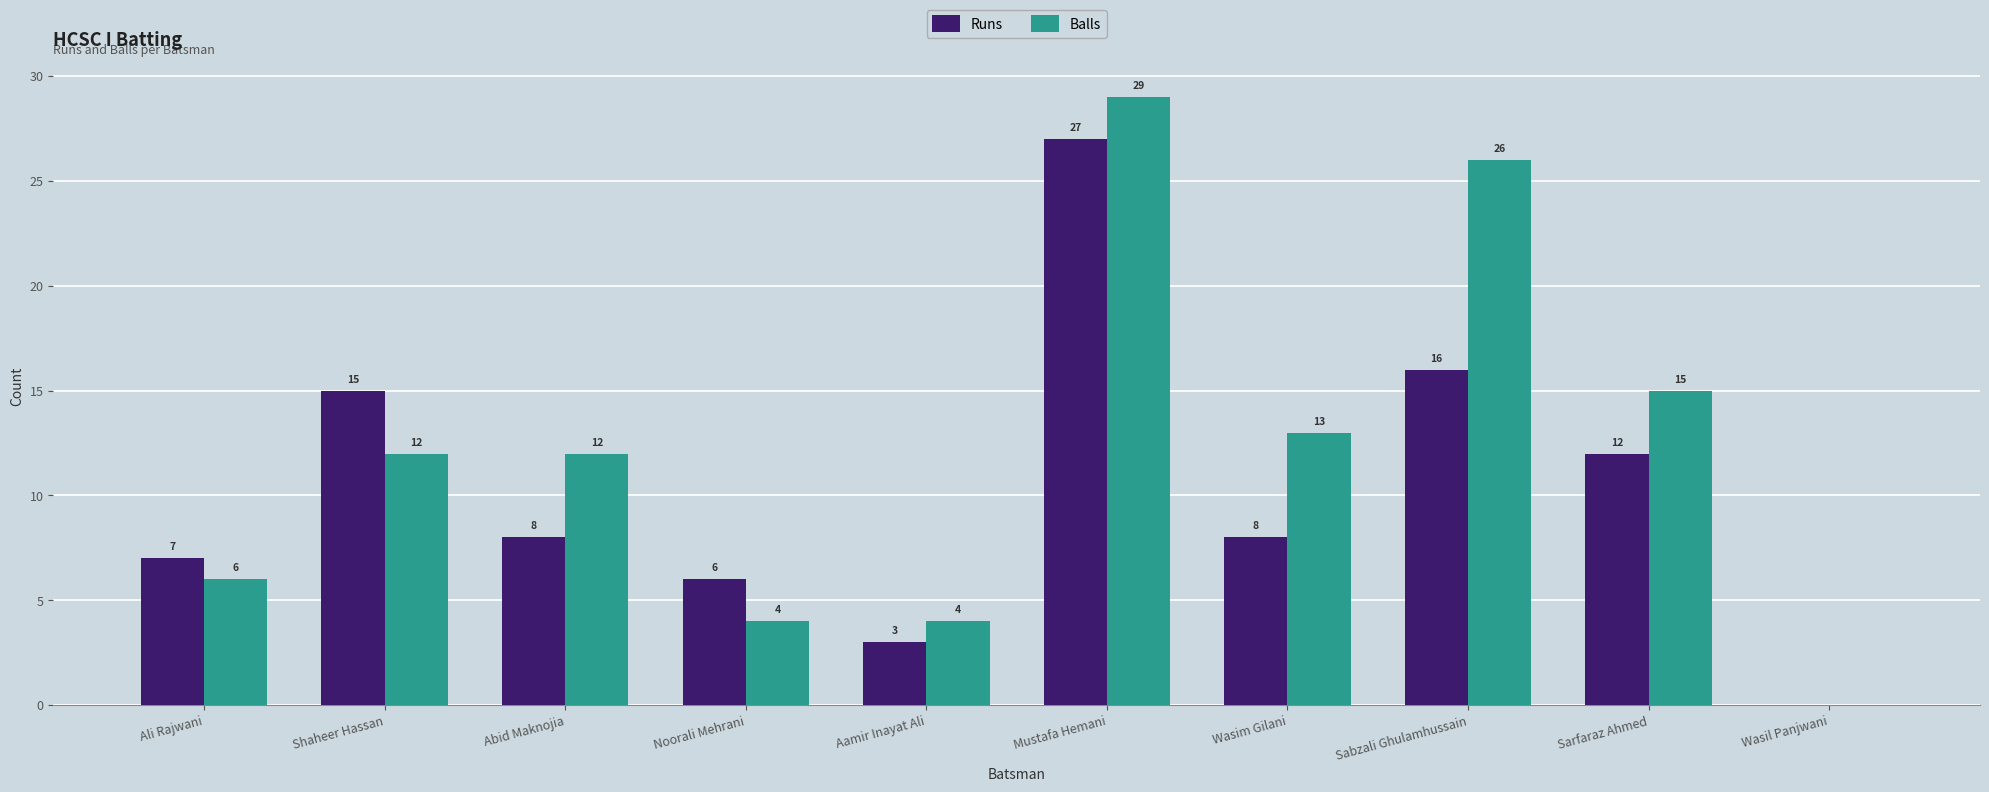

What is the maximum value shown in the chart?

29